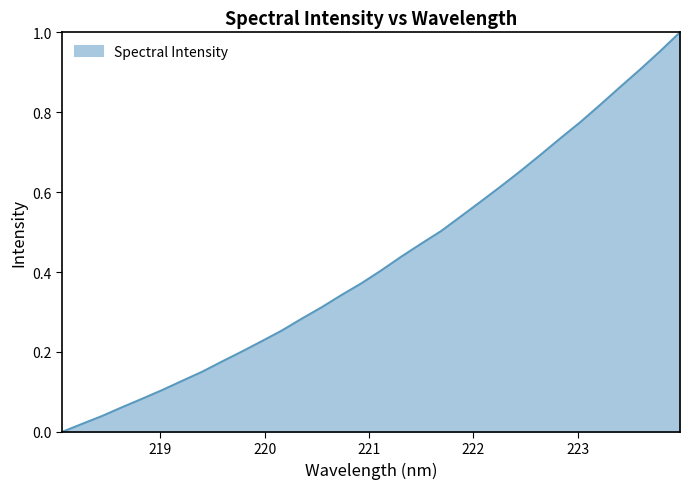

Reading right to left, list all the values displayed in this chart.

1.0	1.0	0.9	0.9	0.8	0.8	0.7	0.7	0.7	0.6	0.6	0.5	0.5	0.5	0.4	0.4	0.4	0.3	0.3	0.3	0.3	0.2	0.2	0.2	0.2	0.1	0.1	0.1	0.1	0.0	0.0	0.0